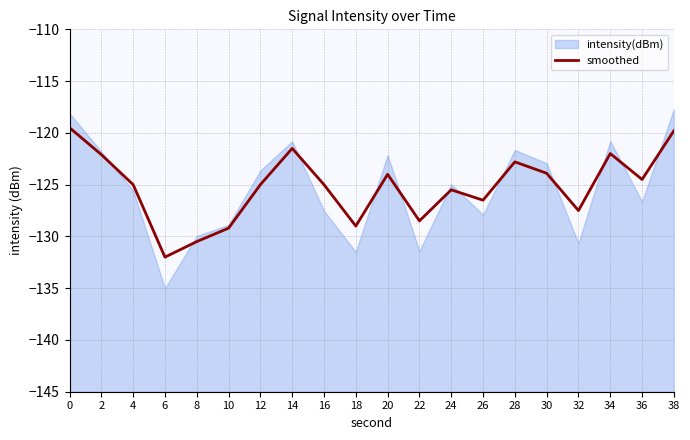

True or false: smoothed has a value of -219.7 at 12.

False